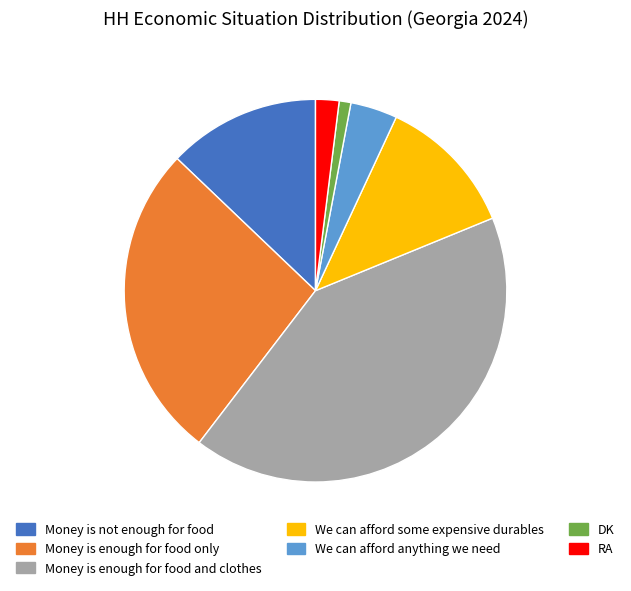

Does any single category account for the majority?

No